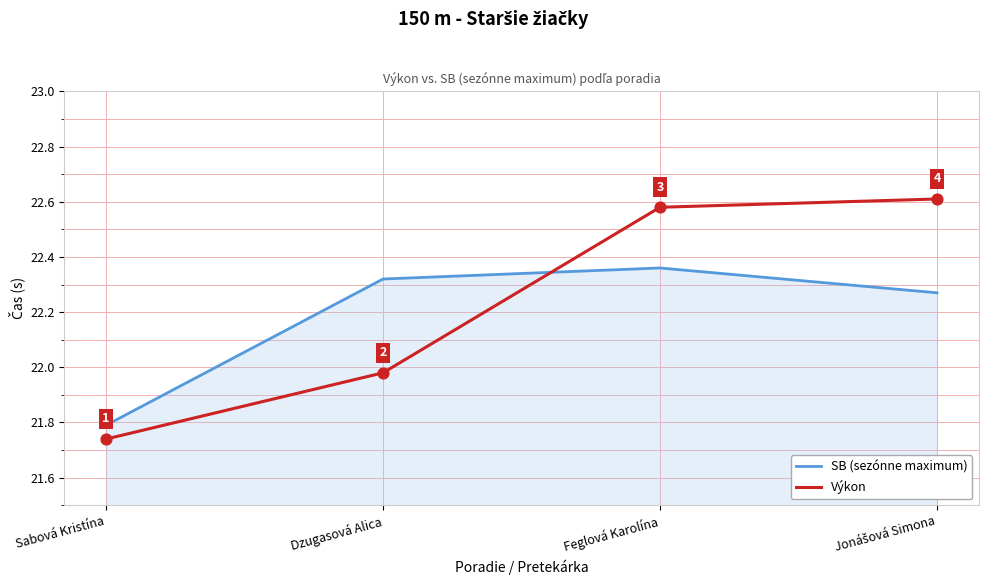

Is the value of SB (sezónne maximum) at Sabová Kristína greater than the value of Výkon at Feglová Karolína?

No